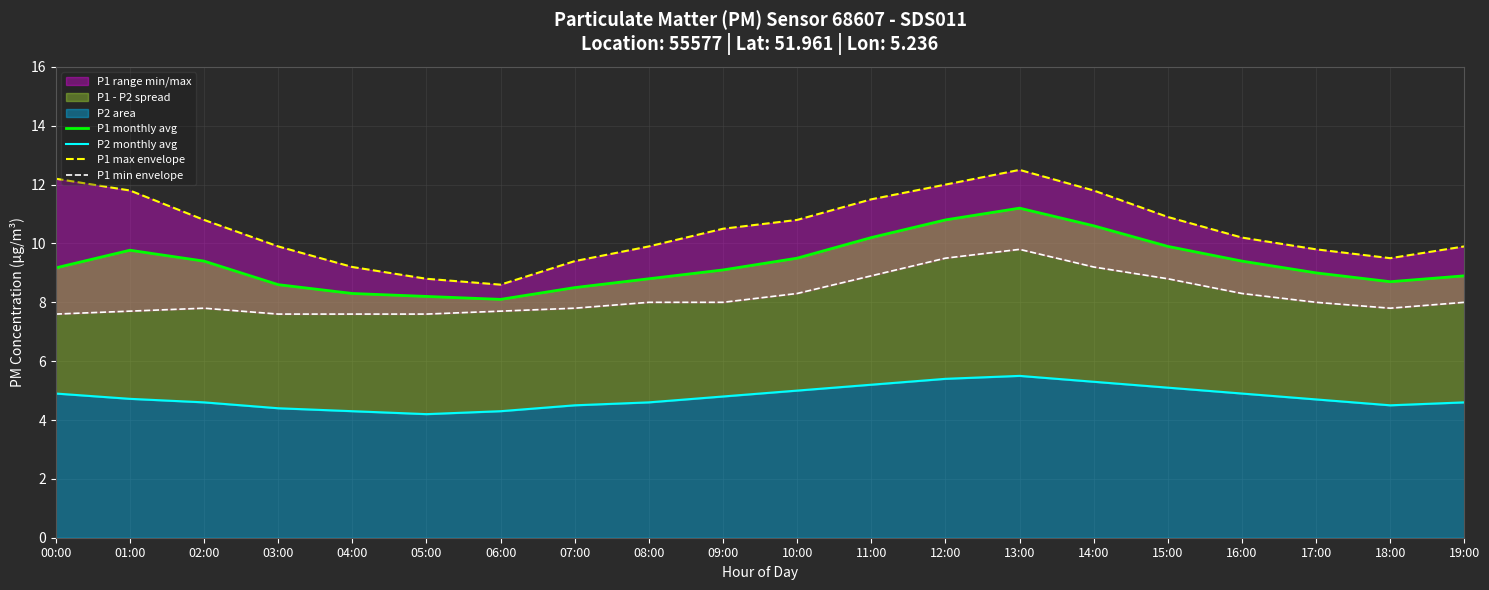

True or false: P2 monthly avg and P1 min envelope cross at least once.

False